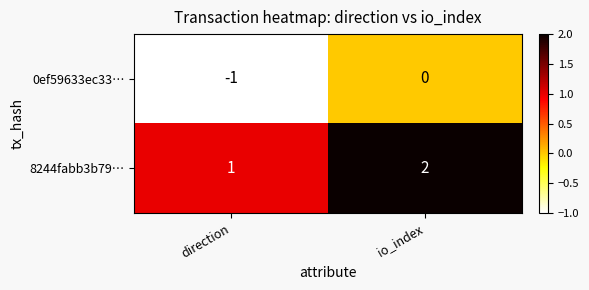

Reading right to left, what are all the values shown in this chart?

0ef59633ec33…: 0	-1
8244fabb3b79…: 2	1